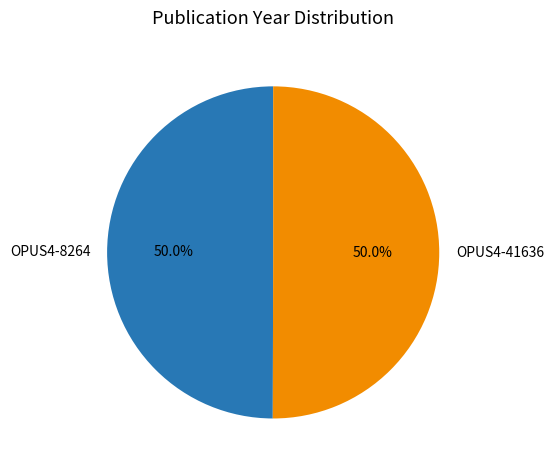

How many segments does this pie chart have?

2